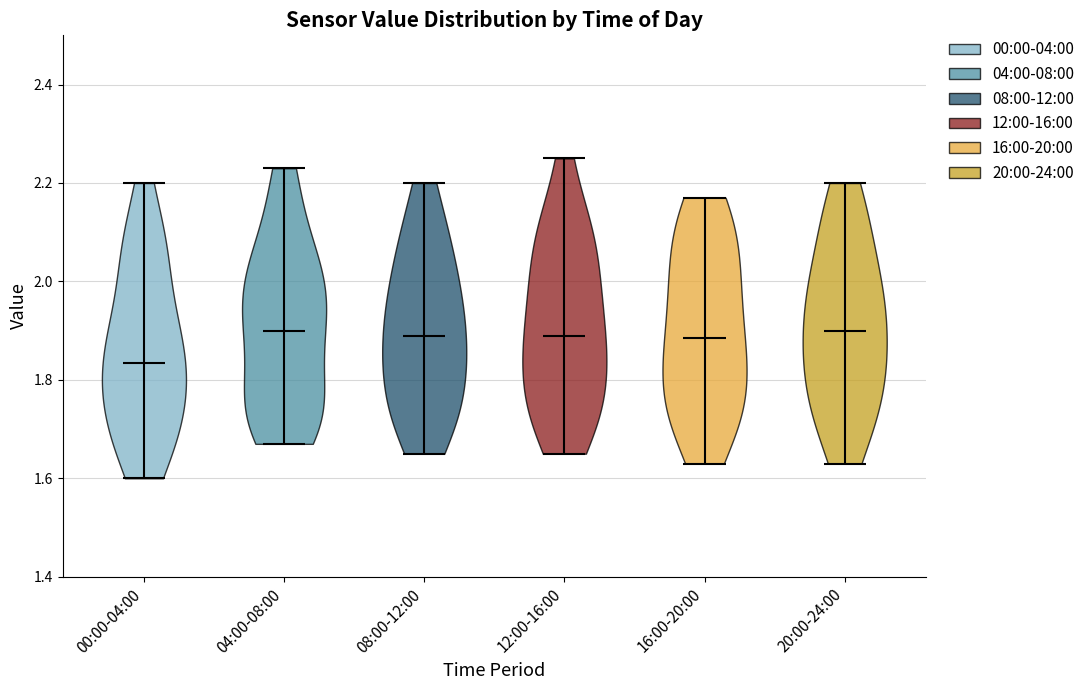

Which violin has the lowest median line?

00:00-04:00